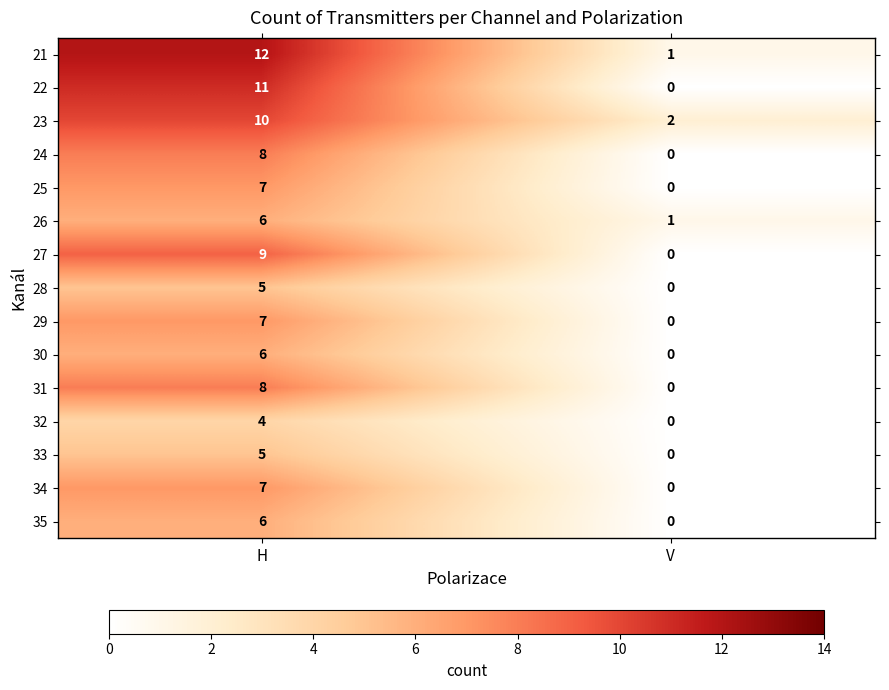

What is the sum of the 28 values at V and H?

5